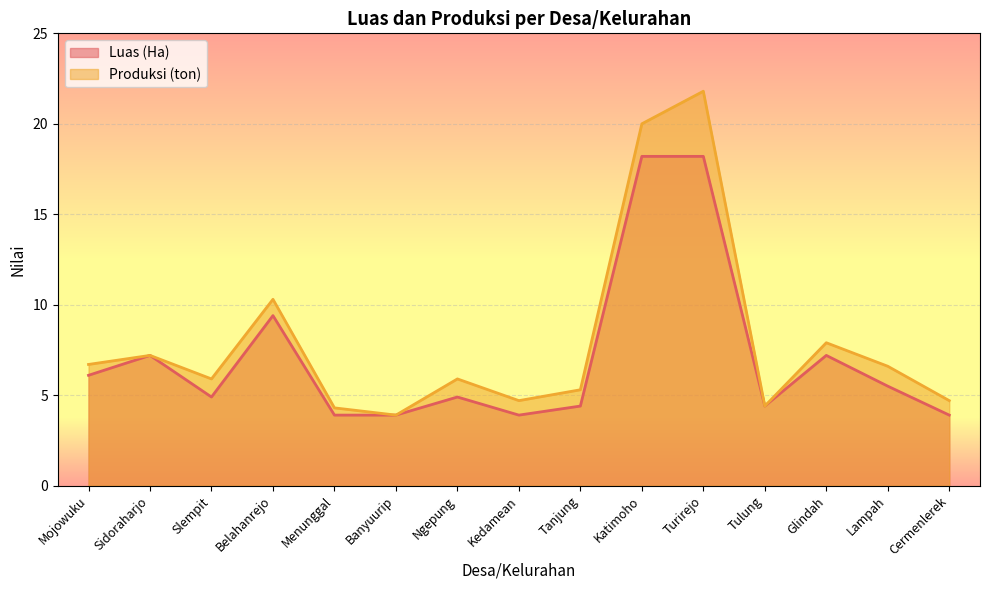

How many interior local valleys does the Luas (Ha) series have?

3